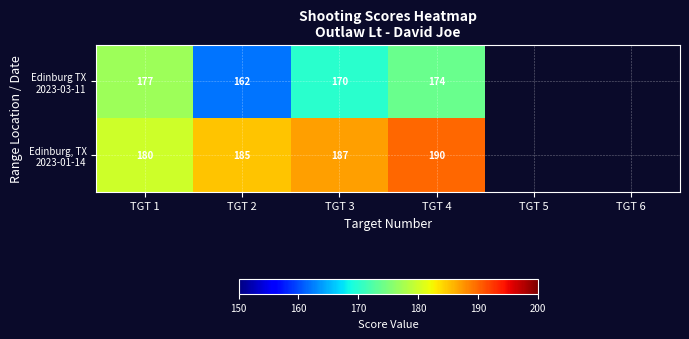

What is the spread (max minus min) of values at TGT 1?

3